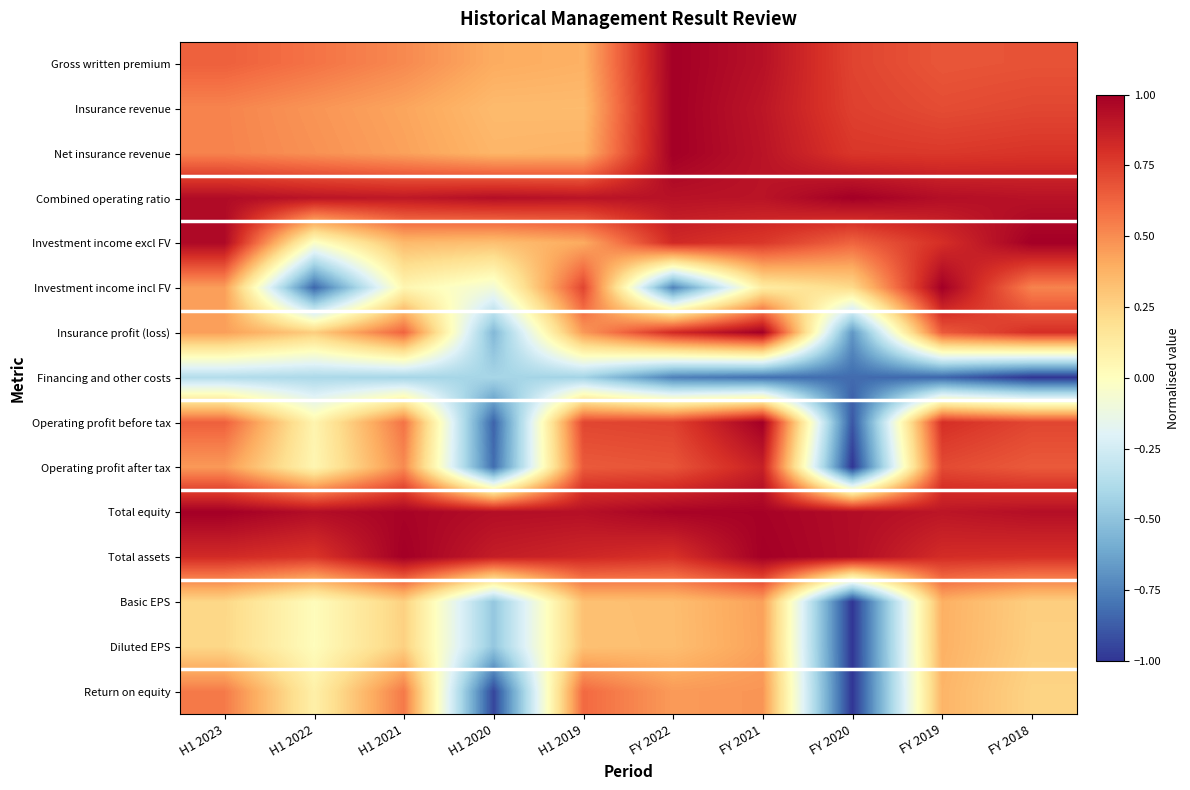

Between H1 2020 and H1 2019, which is larger?

H1 2020